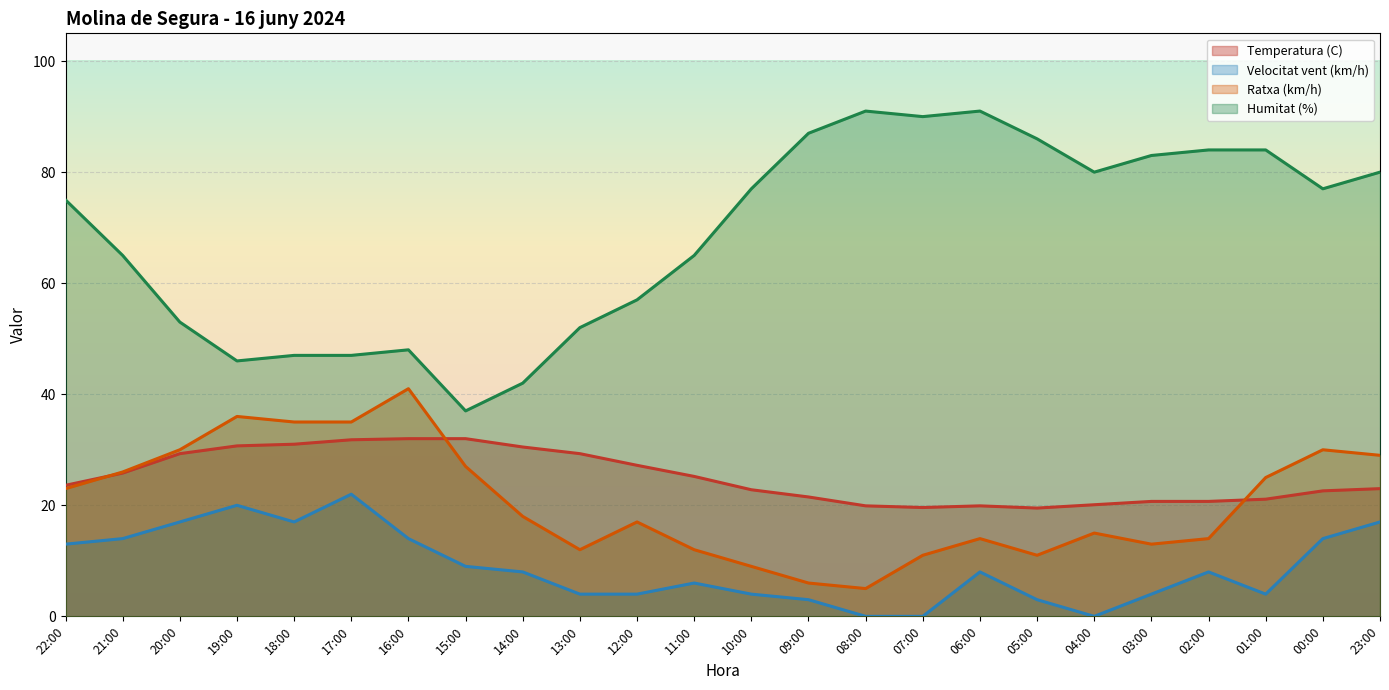

Does the chart display data point markers on the line(s)?

No